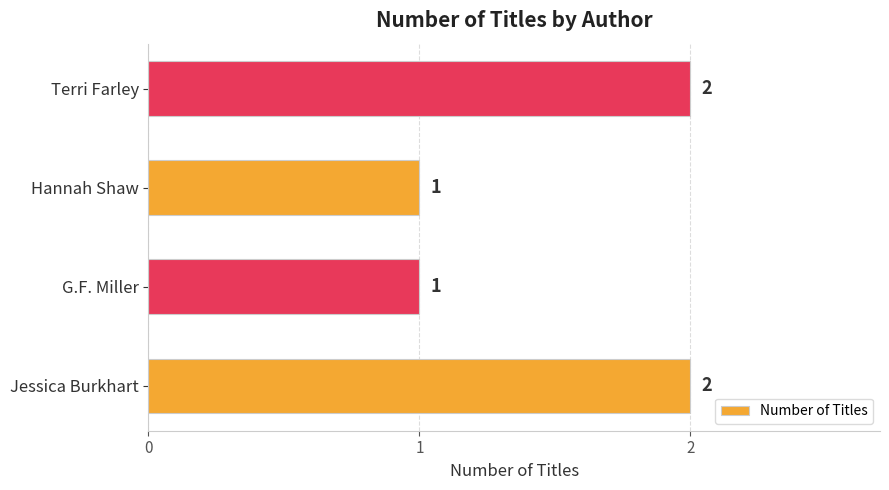

Count the values in the range 1 to 2.

4